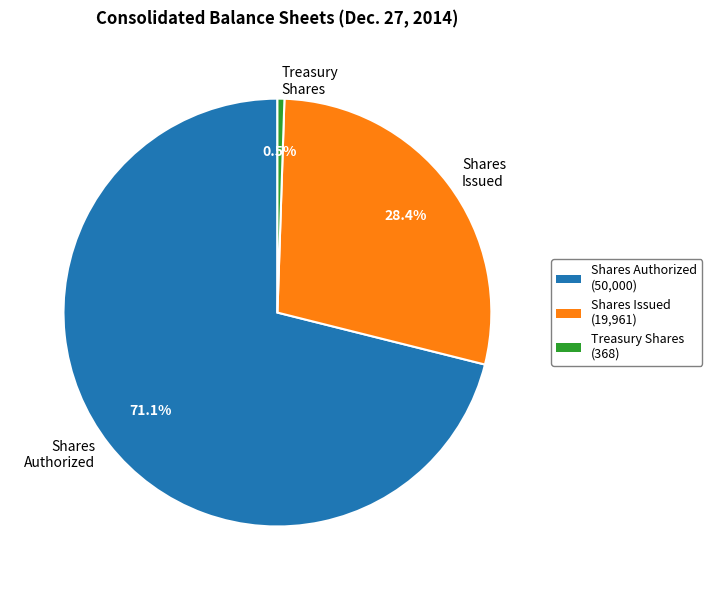

What is the majority slice?

Shares Authorized